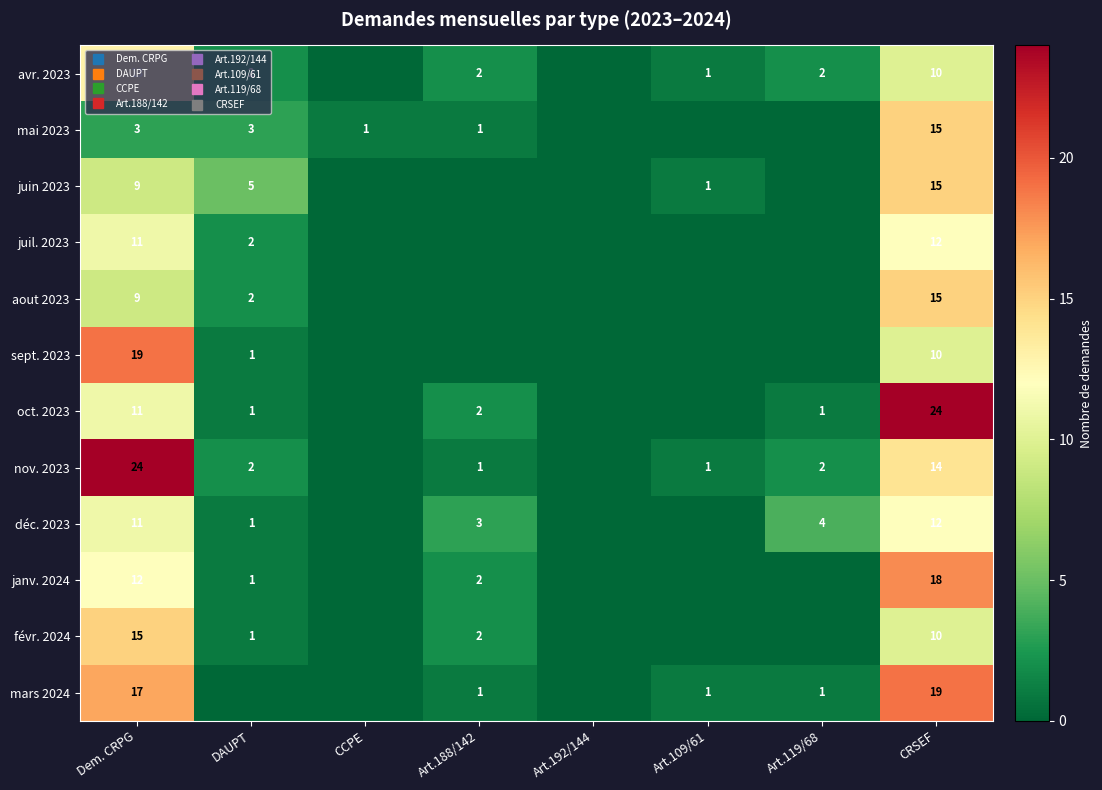

At which category is the sum across all series the highest?

CRSEF